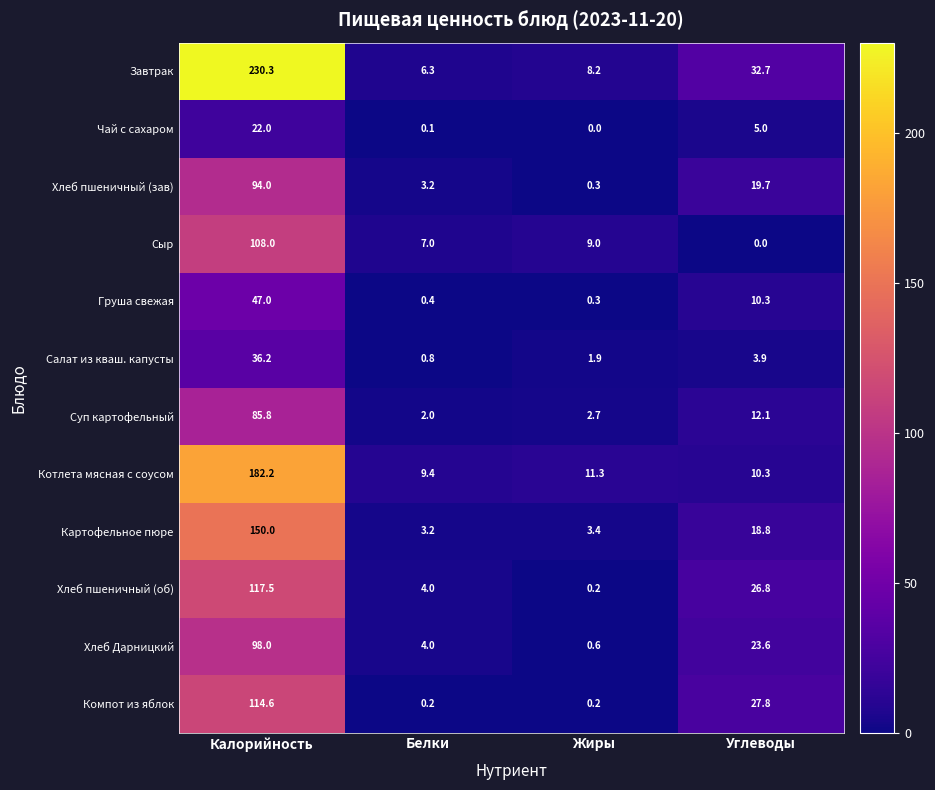

Where is Хлеб пшеничный (об) nearest to the value 58?

Углеводы